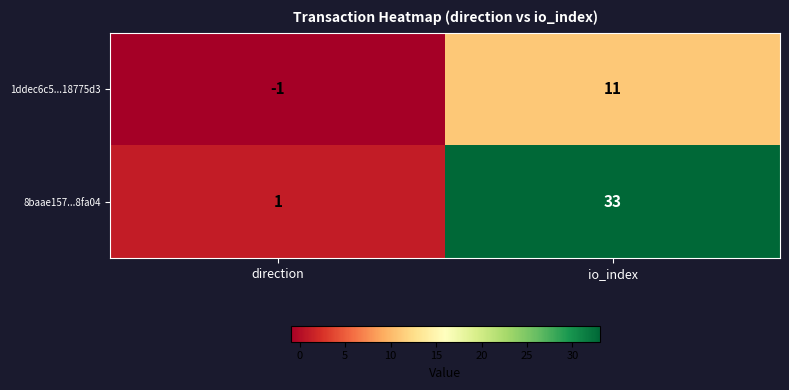

Reading left to right, what are all the values shown in this chart?

1ddec6c5...18775d3: -1	11
8baae157...8fa04: 1	33